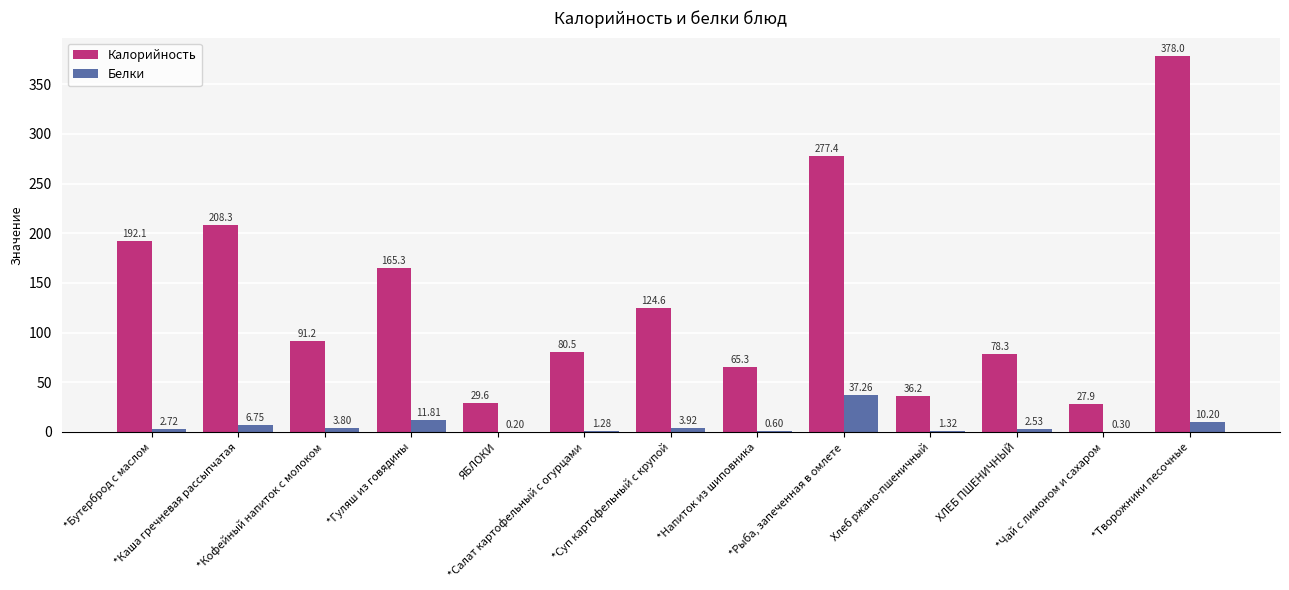

At which category is the sum across all series the highest?

*Творожники песочные